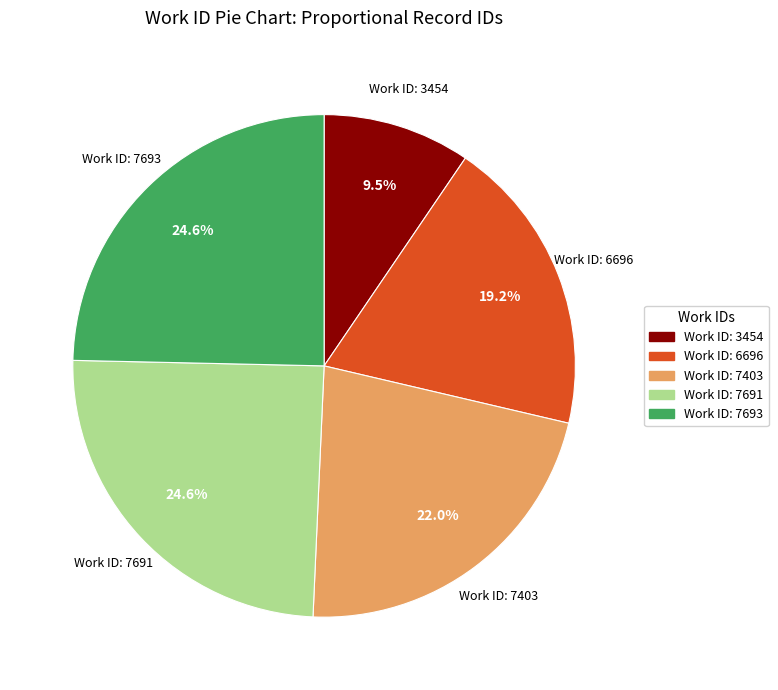

Which slice is the smallest?

Work ID: 3454